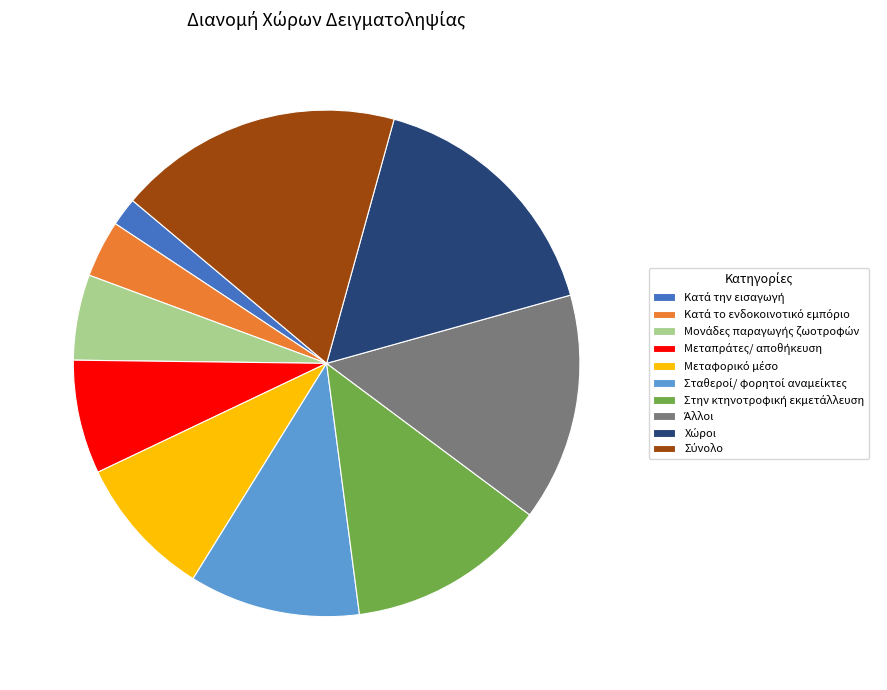

Does any single category account for the majority?

No